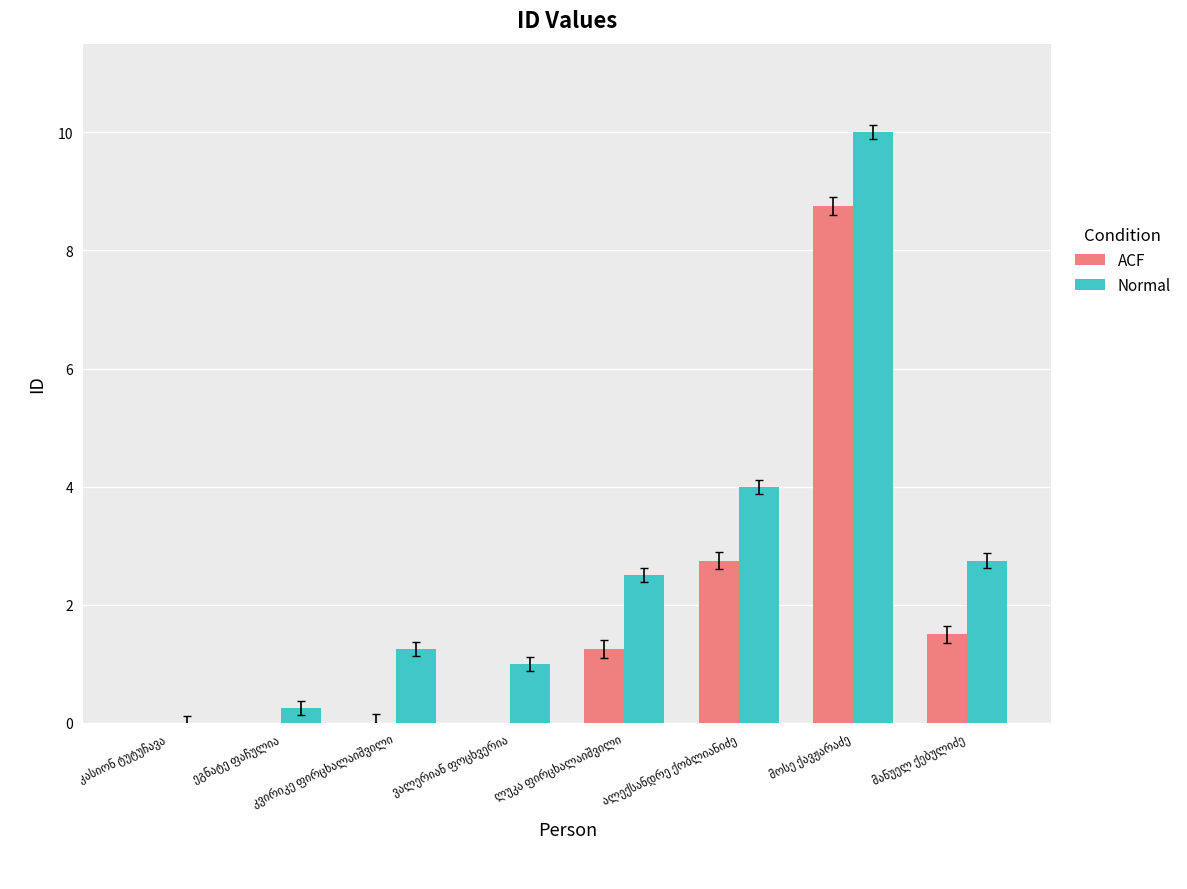

Which series has the largest total across all categories?

Normal